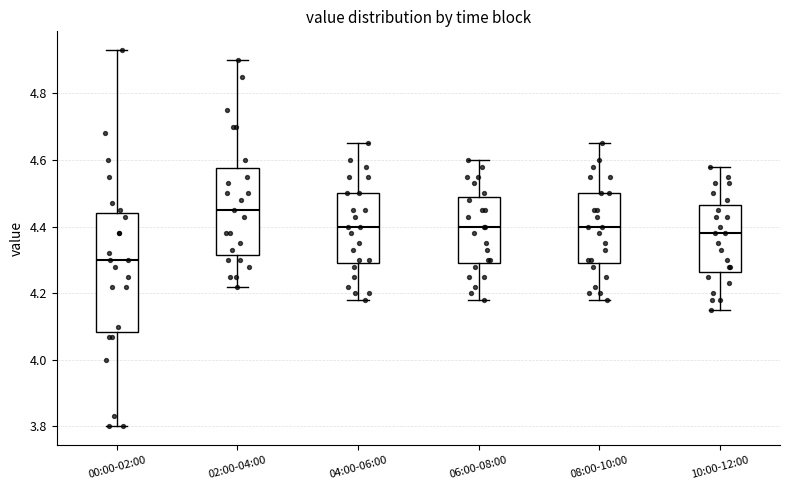

Reading left to right, read every box against the y-axis: the position of its median line, the range the box covers, and the ends of its whiskers. The values are not printed on the chart, so give them approximately, as read against the axis.

00:00-02:00: median 4.30, box 4.08 to 4.44, whiskers 3.80 to 4.94
02:00-04:00: median 4.46, box 4.32 to 4.58, whiskers 4.22 to 4.90
04:00-06:00: median 4.40, box 4.30 to 4.50, whiskers 4.18 to 4.66
06:00-08:00: median 4.40, box 4.30 to 4.50, whiskers 4.18 to 4.60
08:00-10:00: median 4.40, box 4.30 to 4.50, whiskers 4.18 to 4.66
10:00-12:00: median 4.38, box 4.26 to 4.46, whiskers 4.16 to 4.58